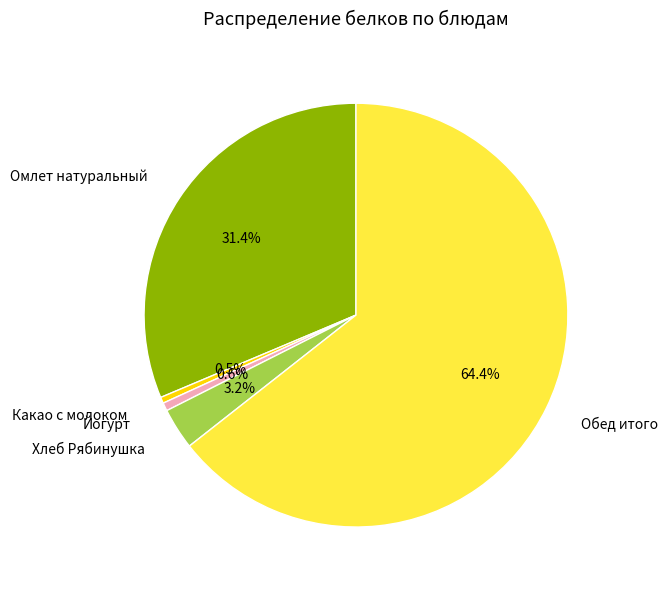

To the nearest percent, what percentage of the pie is Обед итого?

64%